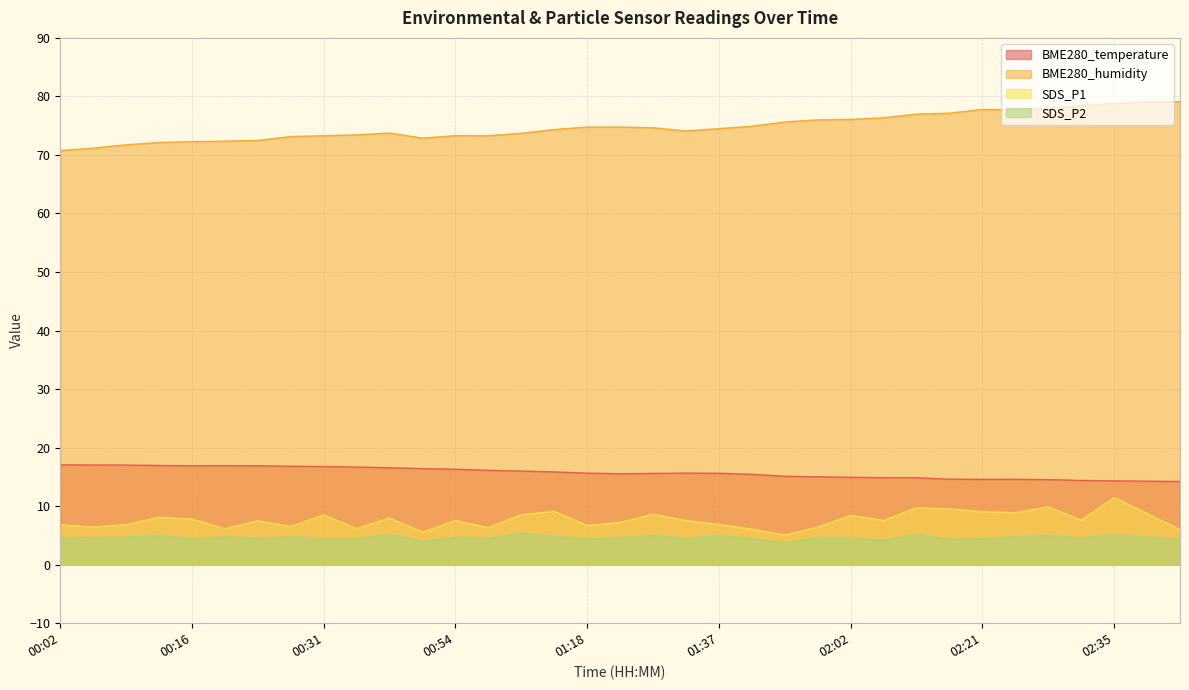

What is the label of the 3rd point from the left?

00:09